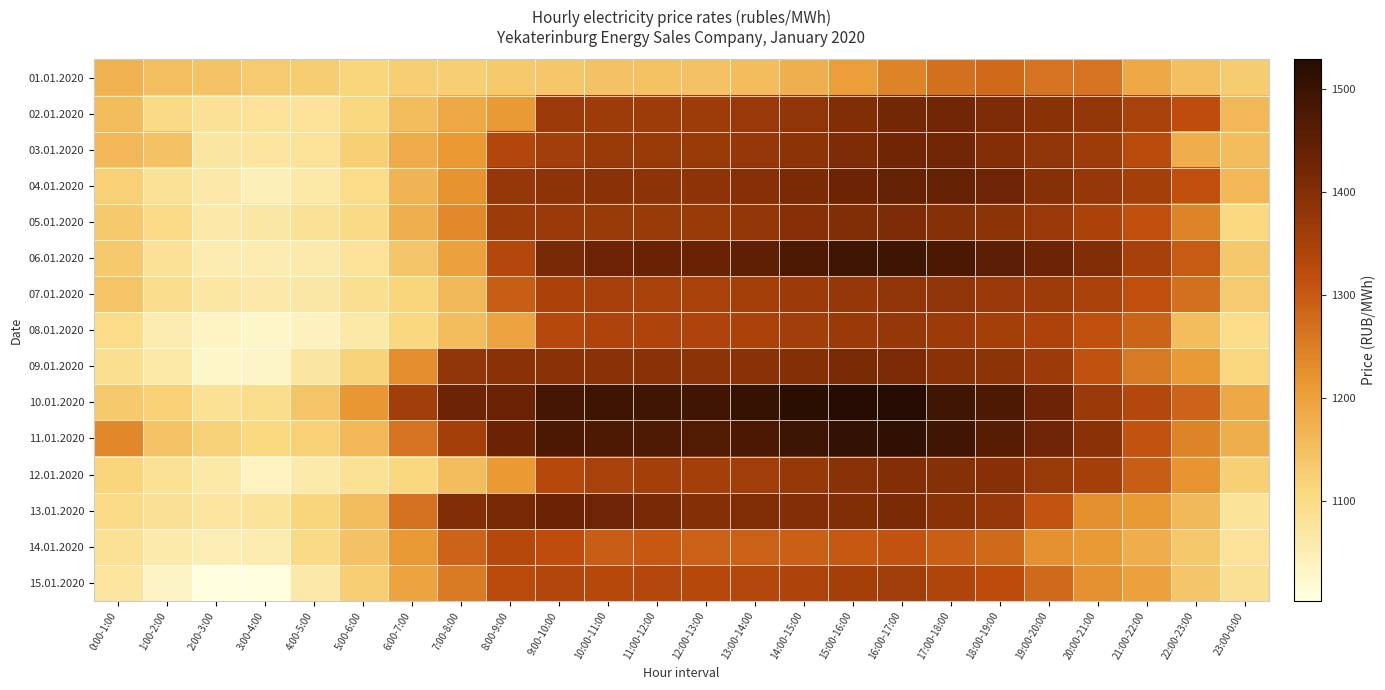

What is the total value across all series at 1:00-2:00?

16418.3